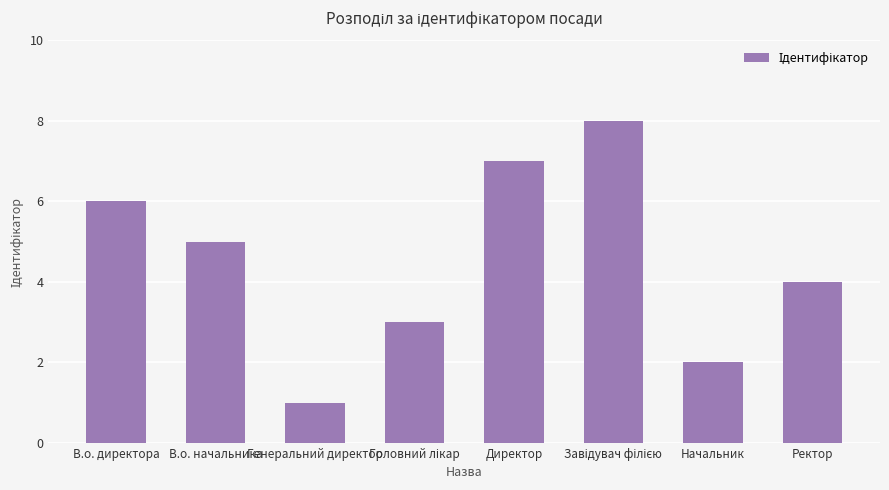

How many data points are less than 5?

4